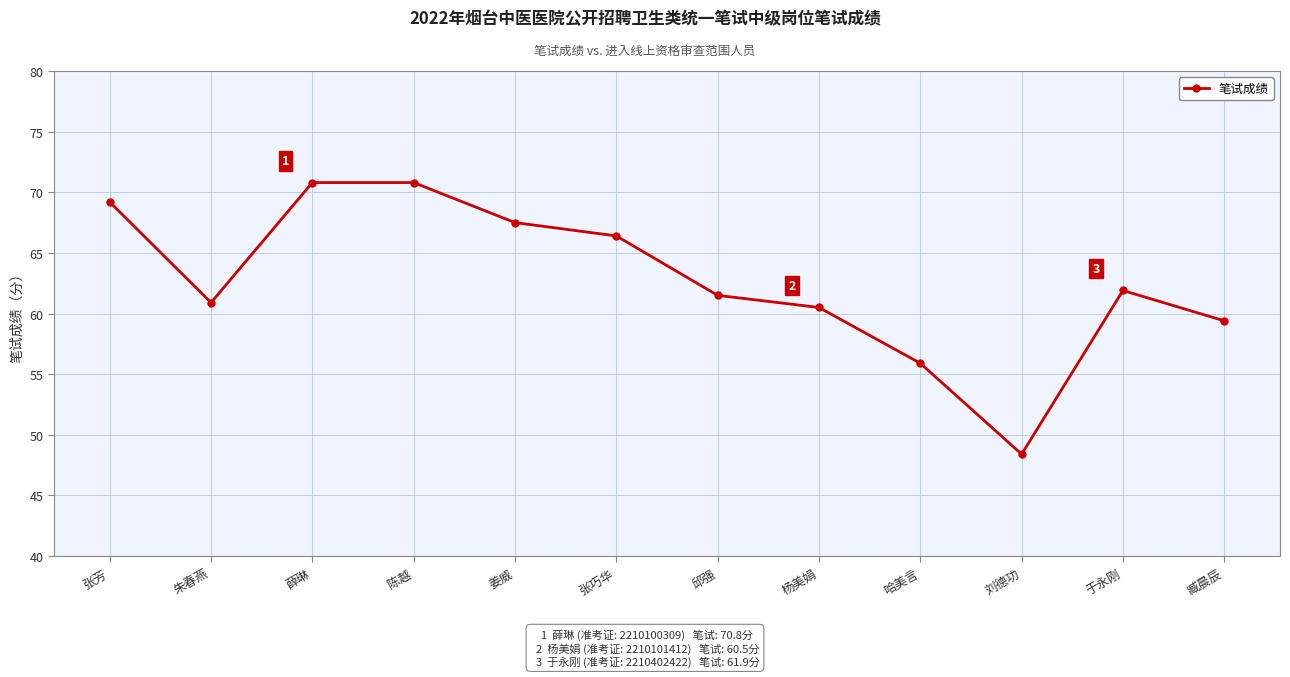

What is the ratio of the value at 邱强 to the value at 薛琳?

0.9